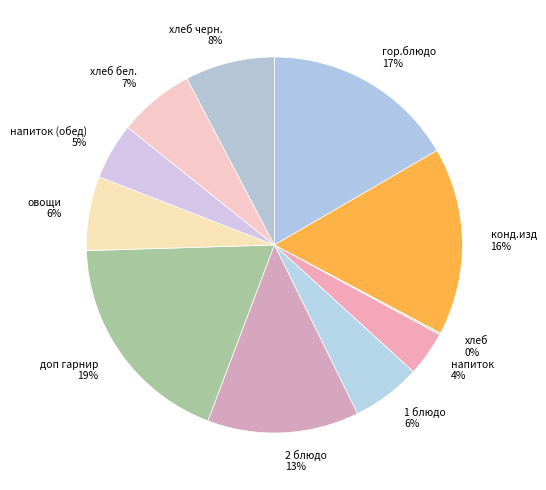

To the nearest percent, what is the average slice percentage?

9%